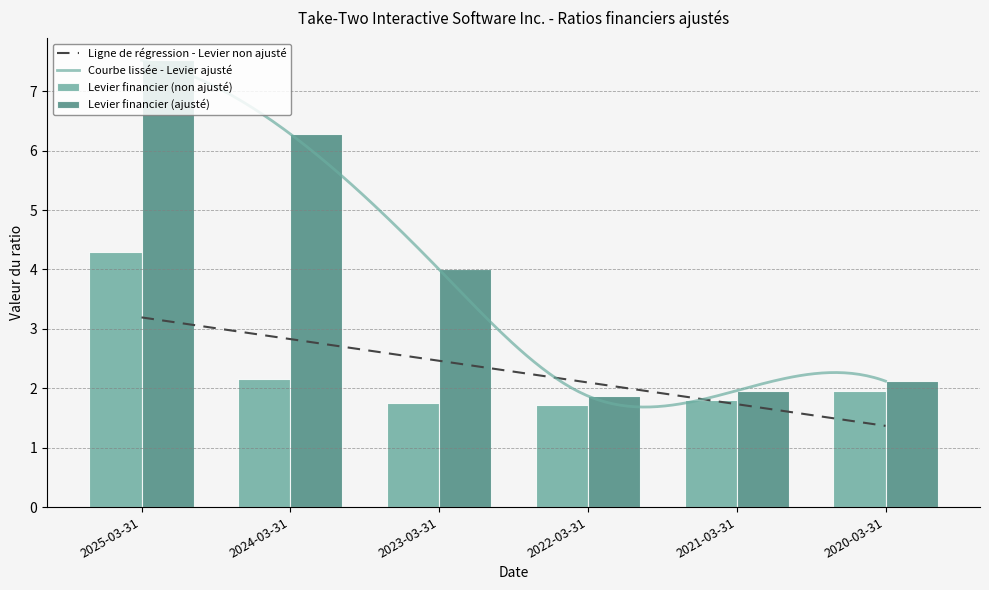

What is the highest value of the Courbe lissée - Levier ajusté series?

7.5